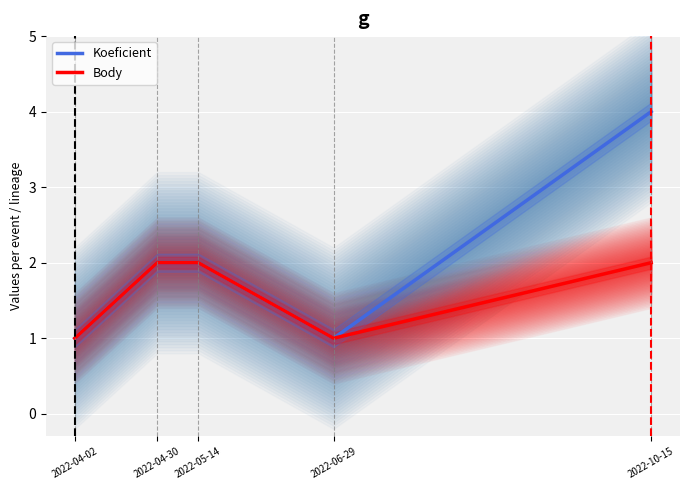

Rank the series by their maximum value, from lowest to highest.

Body, Koeficient